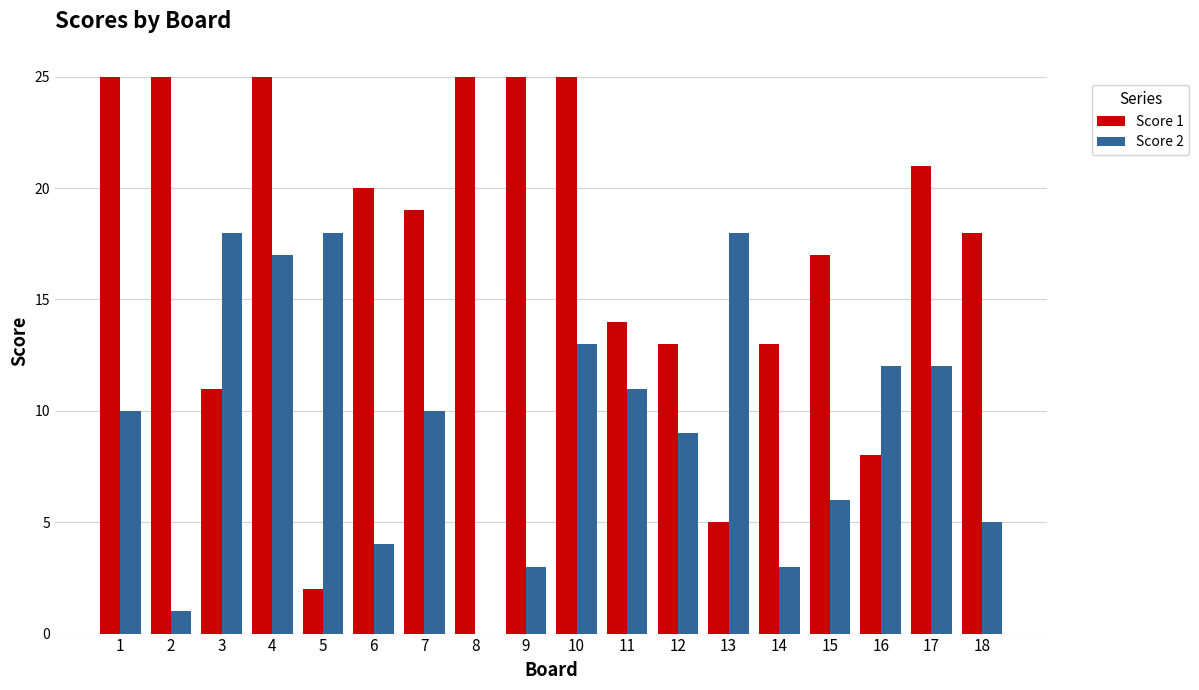

Is the value of Score 1 at 12 greater than the value of Score 2 at 16?

Yes